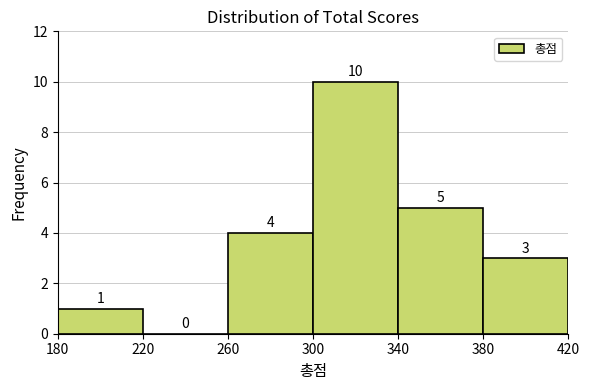

Reading left to right, list every bar in this chart as the range it spans on the x-axis followed by its height.

180 to 220: 1
220 to 260: 0
260 to 300: 4
300 to 340: 10
340 to 380: 5
380 to 420: 3